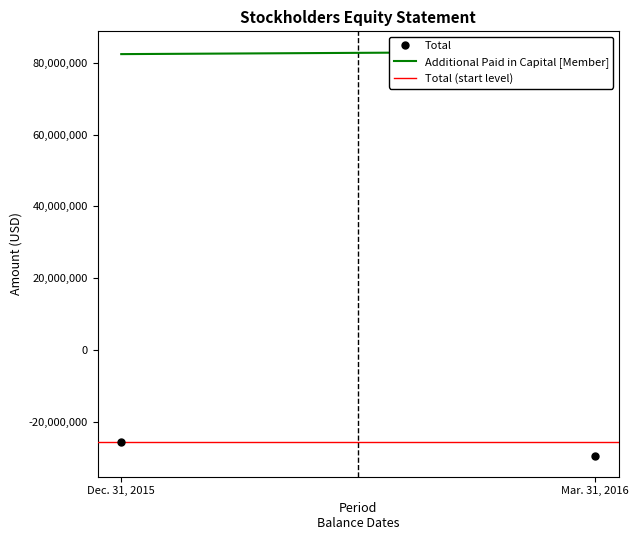

What is the label of the 1st point from the right?

Mar. 31, 2016